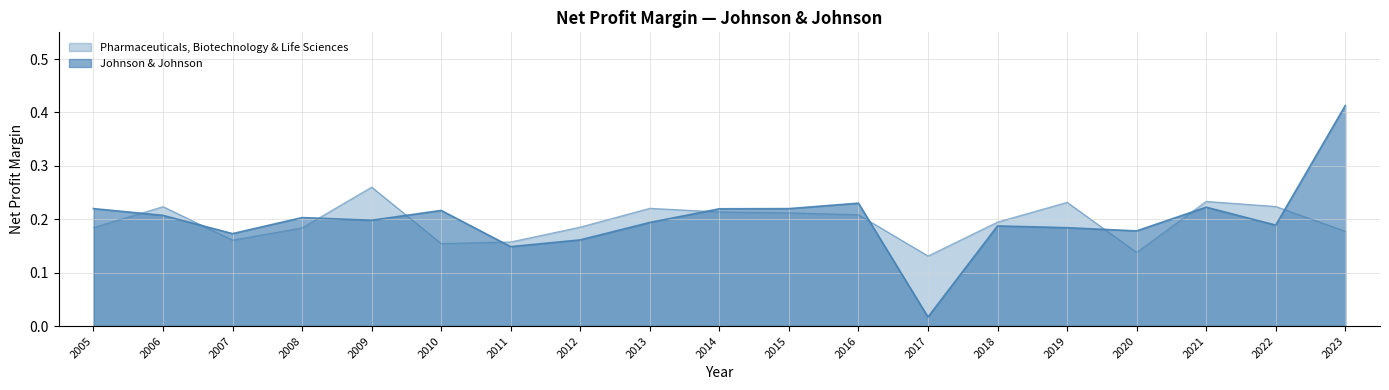

What is the difference between the second highest and minimum values in the Pharmaceuticals, Biotechnology & Life Sciences series?

0.1